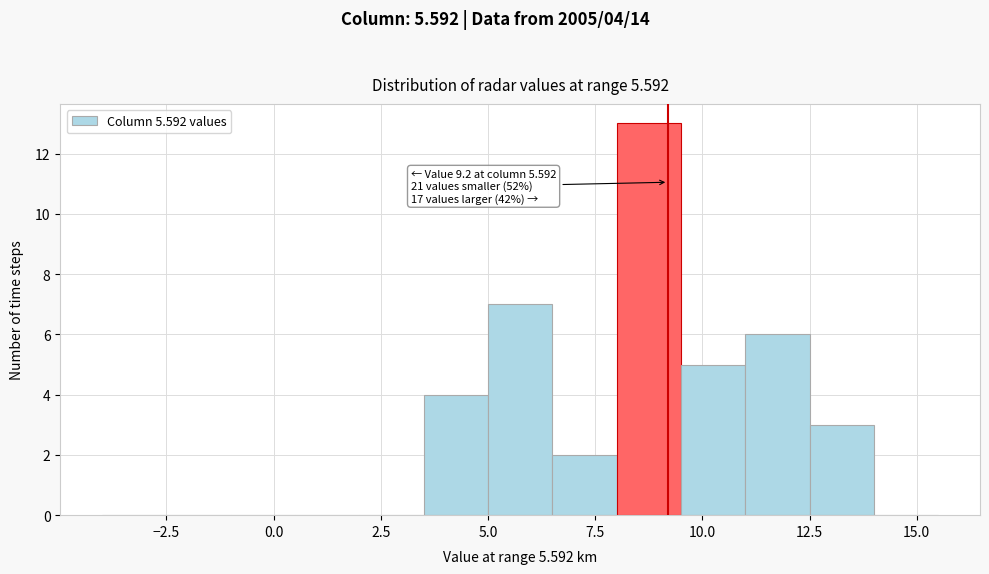

Around what value on the x-axis is the tallest bar? Give the approximate position of its centre, as read against the axis.

9.0